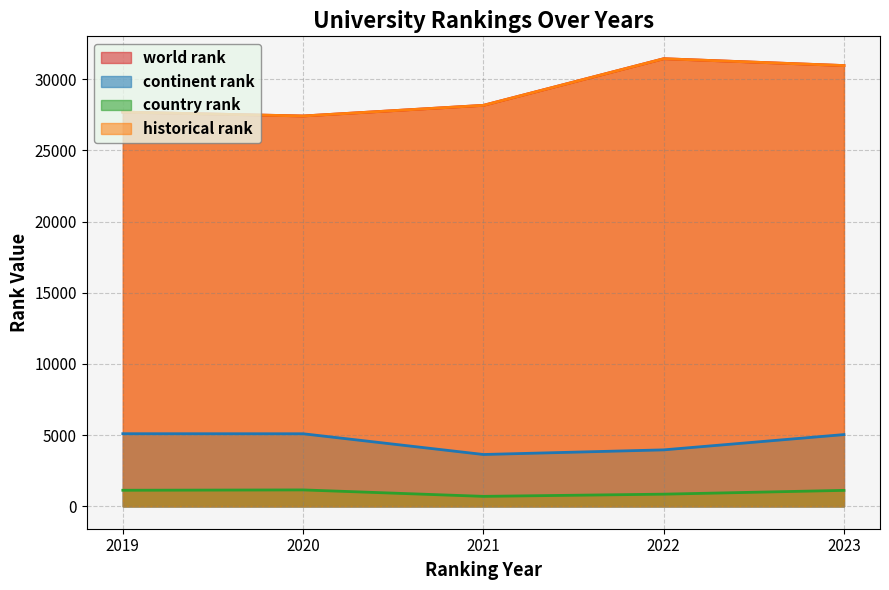

Between 2022 and 2022, which series saw the biggest shift?

world rank